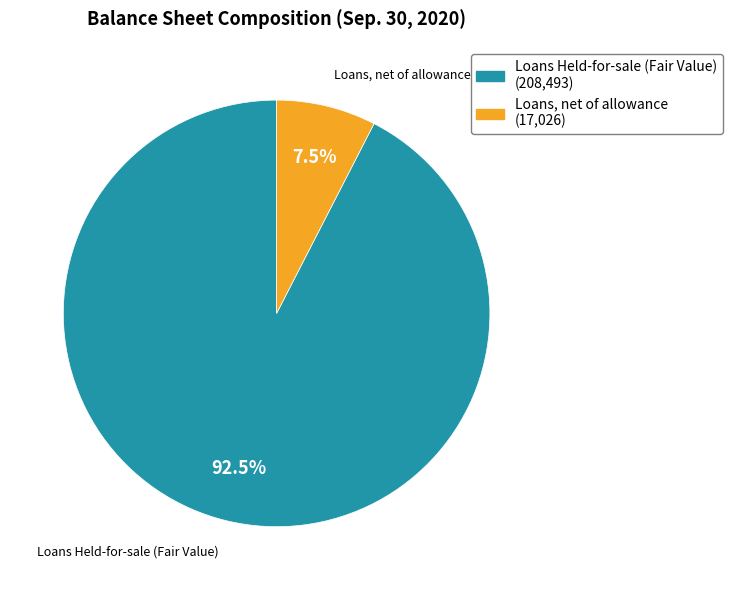

To the nearest percent, what is the difference between the largest and smallest slice percentages?

85%